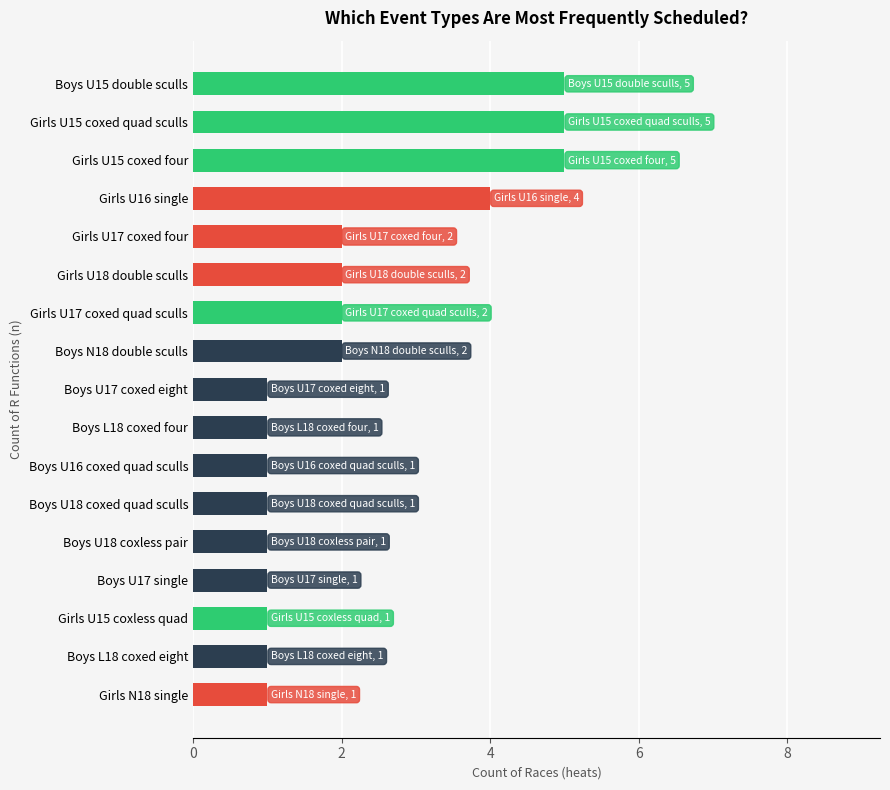

Is it true that the value at Boys L18 coxed eight is 2?

False